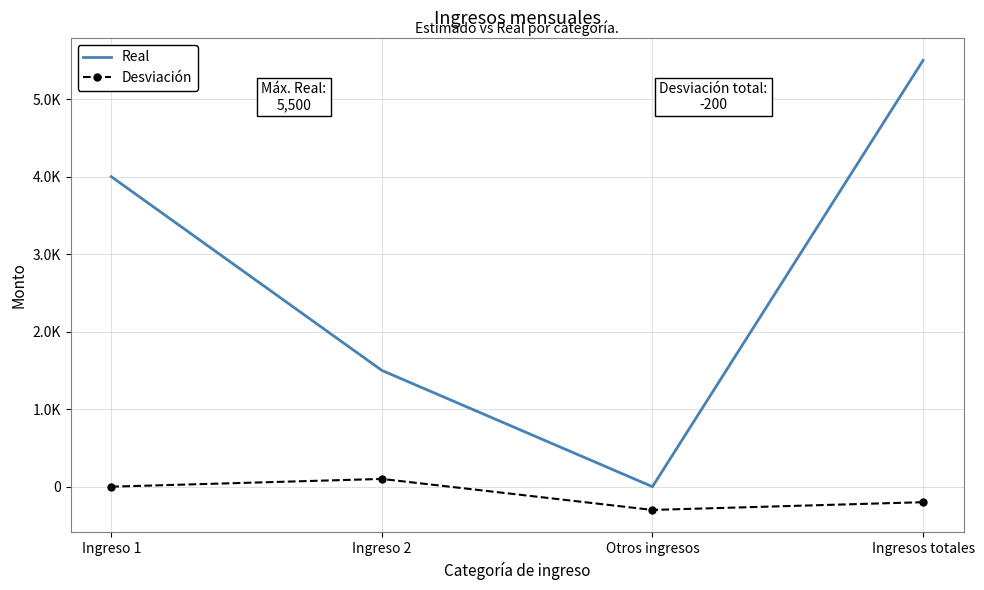

Is the value of Desviación at Ingreso 1 greater than the value of Real at Ingresos totales?

No